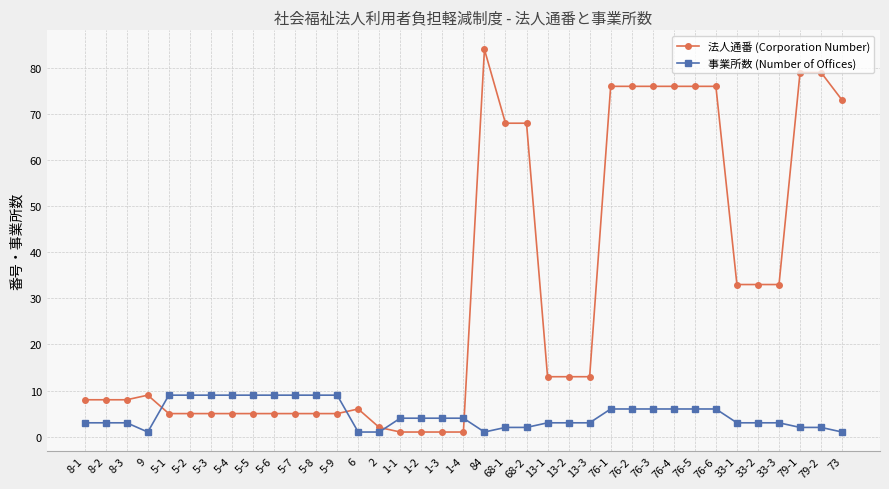

True or false: 事業所数 (Number of Offices) and 法人通番 (Corporation Number) cross at least once.

True